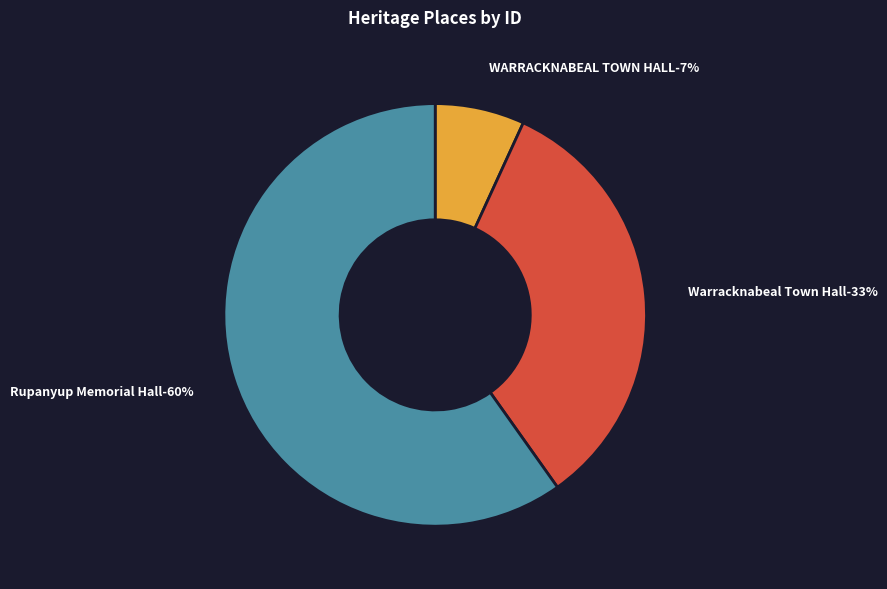

To the nearest percent, what is the difference between the WARRACKNABEAL TOWN HALL and Warracknabeal Town Hall slice percentages?

26%